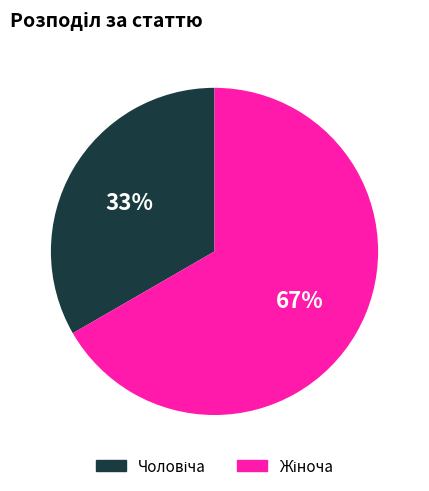

How many slices are in this pie chart?

2